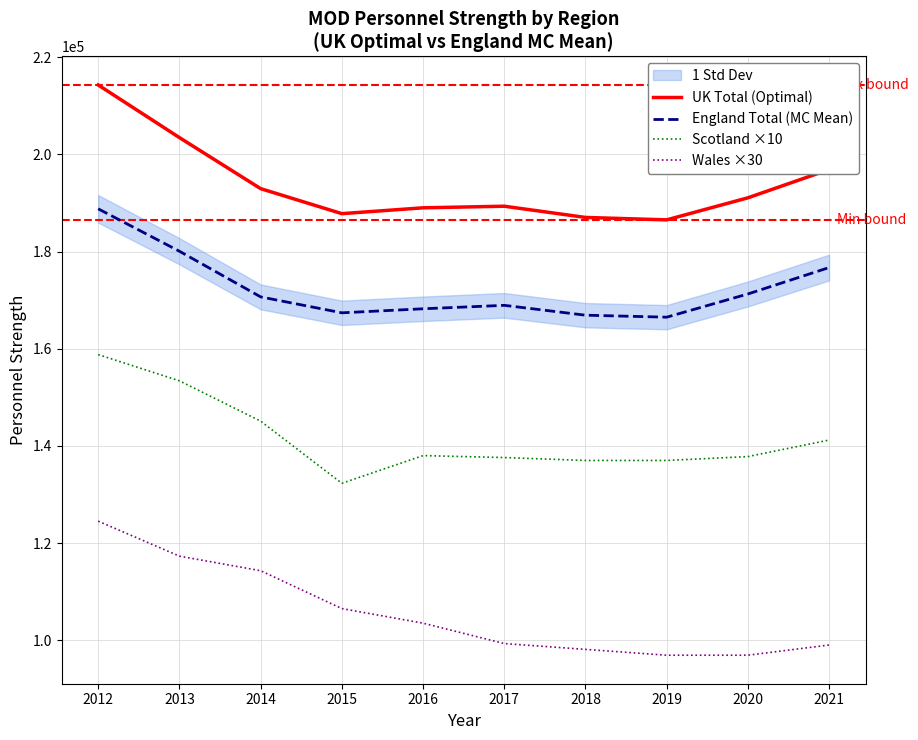

Reading left to right, extract all data points from this chart.

UK Total (Optimal): 214310	203480	192970	187820	189020	189350	187040	186540	191080	196900
England Total (MC Mean): 188810	180080	170680	167400	168230	168940	166910	166500	171280	176720
Scotland ×10: 158800	153400	145100	132300	138000	137600	137000	137000	137800	141200
Wales ×30: 124500	117300	114300	106500	103500	99300	98100	96900	96900	99000